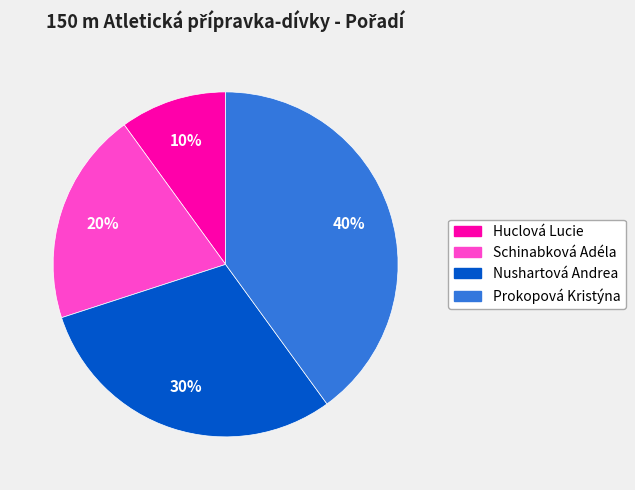

To the nearest percent, what is the difference between the Nushartová Andrea and Schinabková Adéla slice percentages?

10%